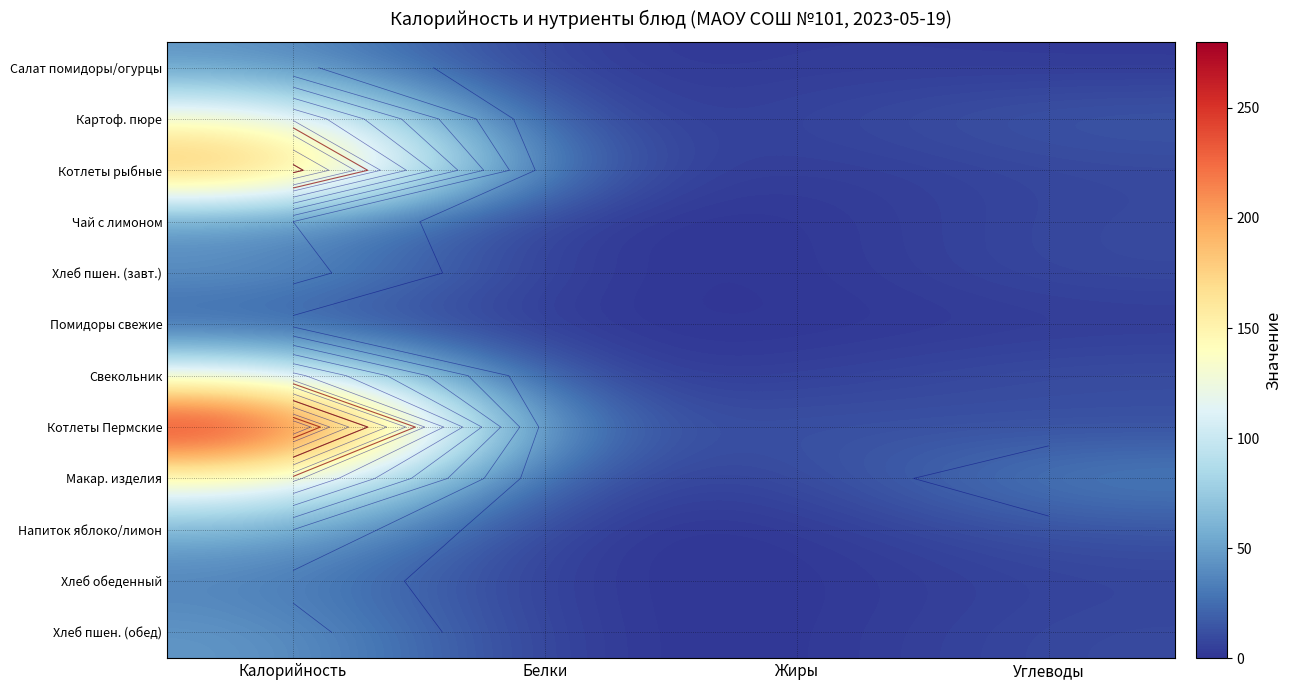

Where does the Помидоры свежие series first go above 2?

Калорийность